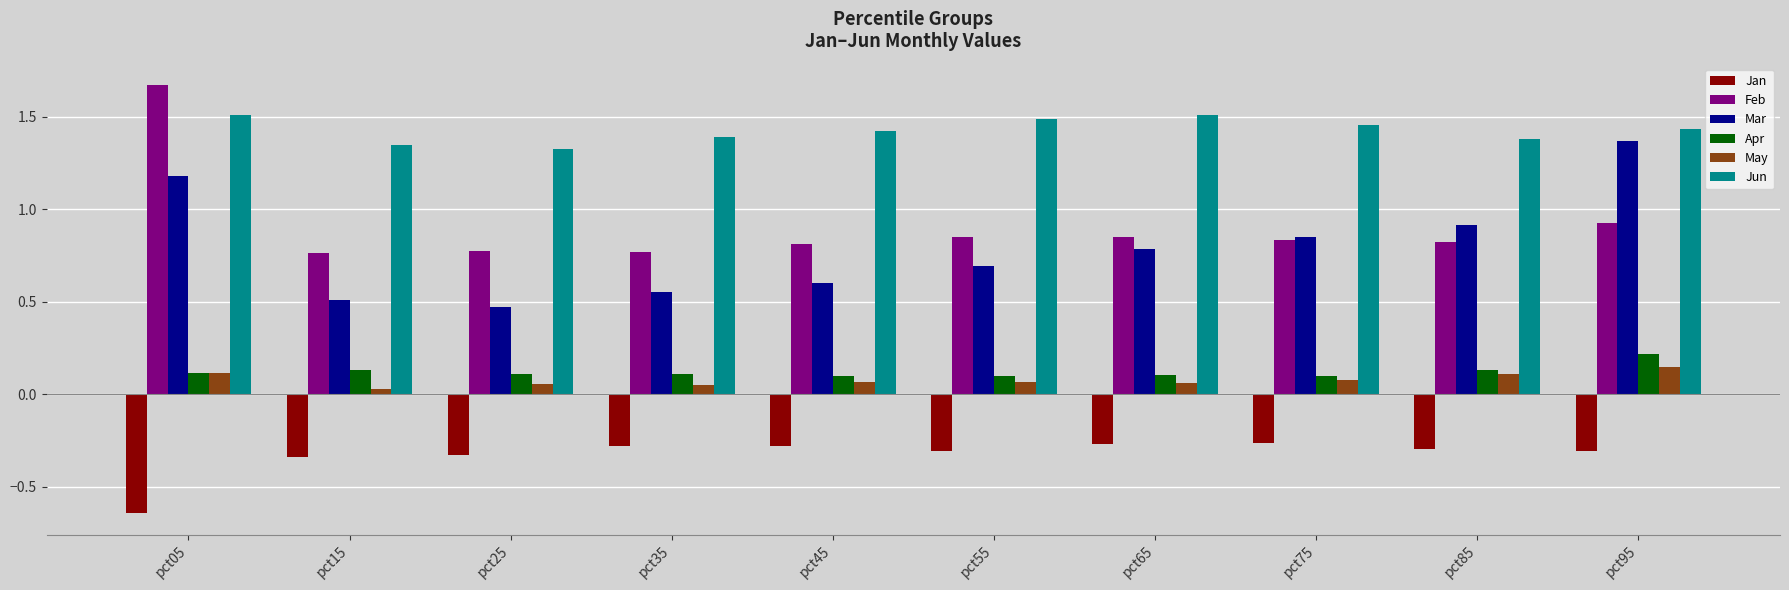

Which series has the largest total across all categories?

Jun